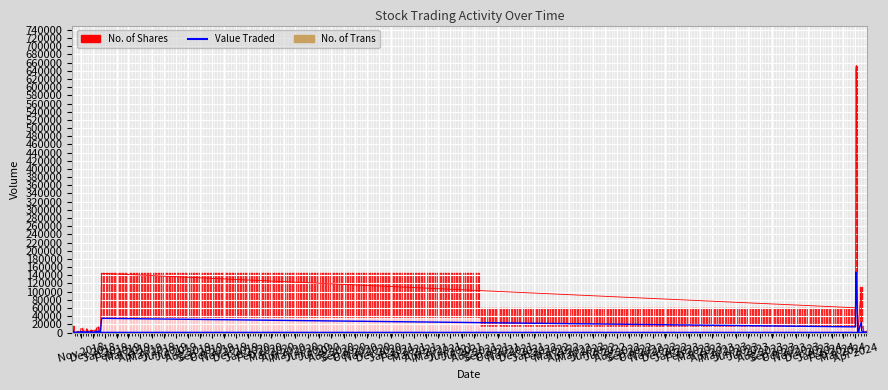

Rank the series by their maximum value, from highest to lowest.

No. of Shares, Value Traded, No. of Trans